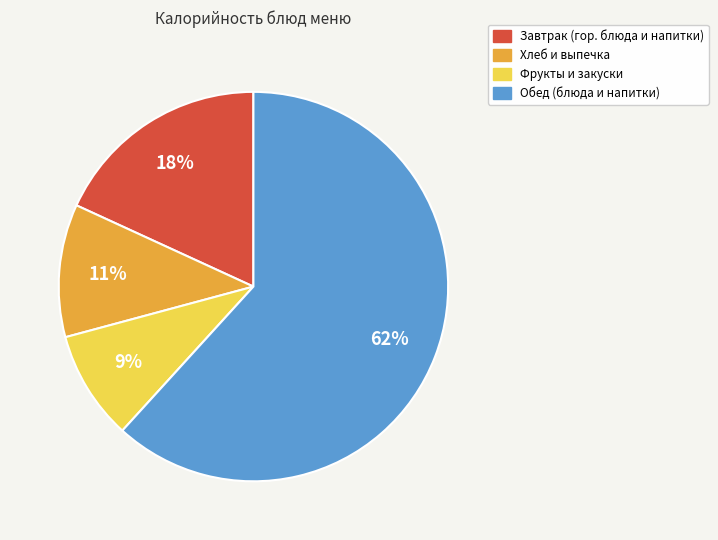

How many segments does this pie chart have?

4